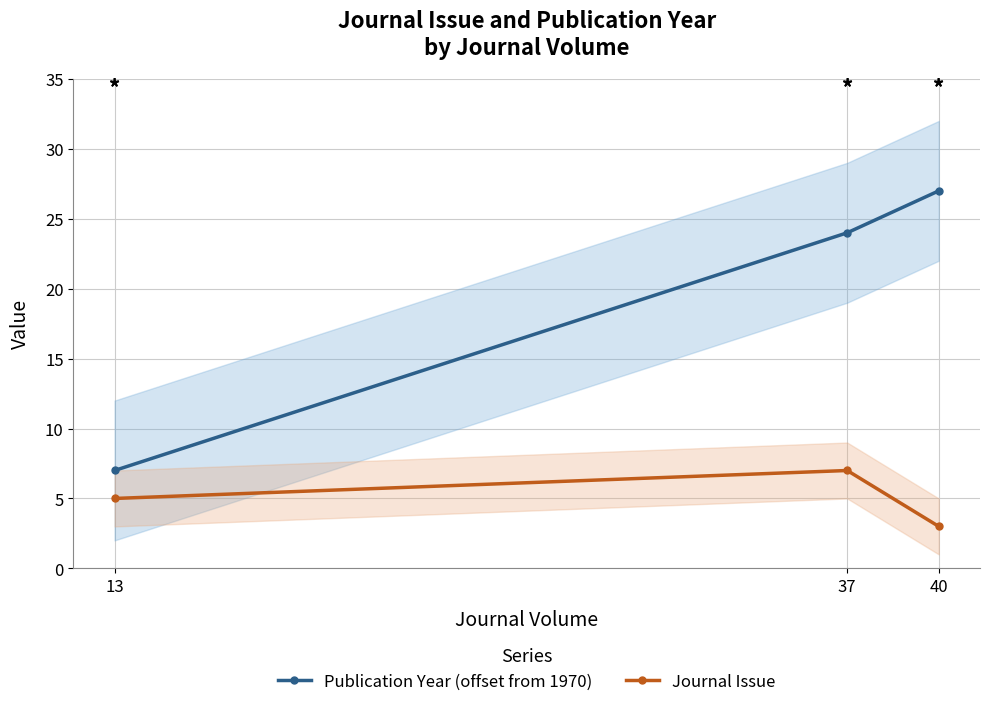

Between 37 and 40, which series saw the biggest shift?

Journal Issue